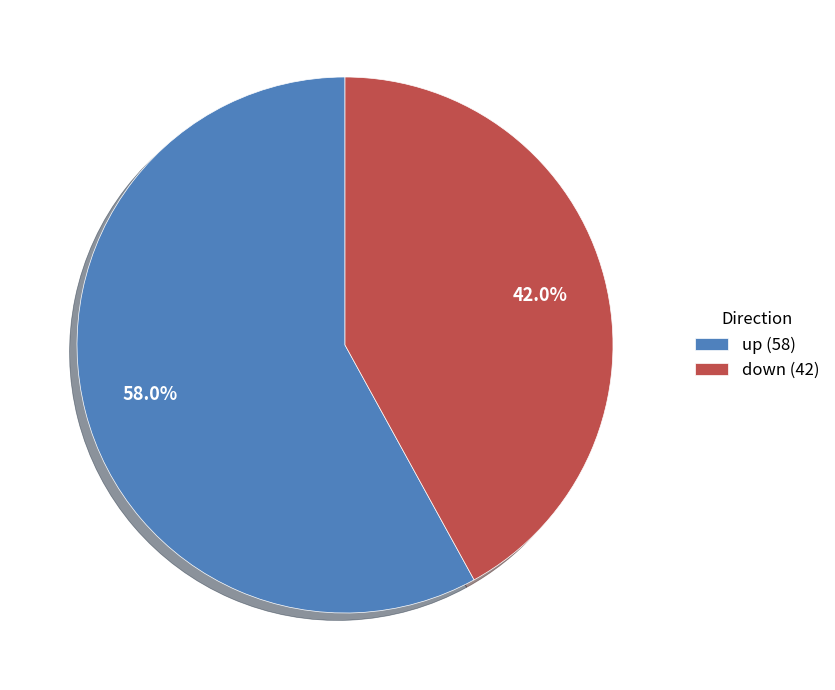

The down slice represents 51% of the pie. True or false?

False